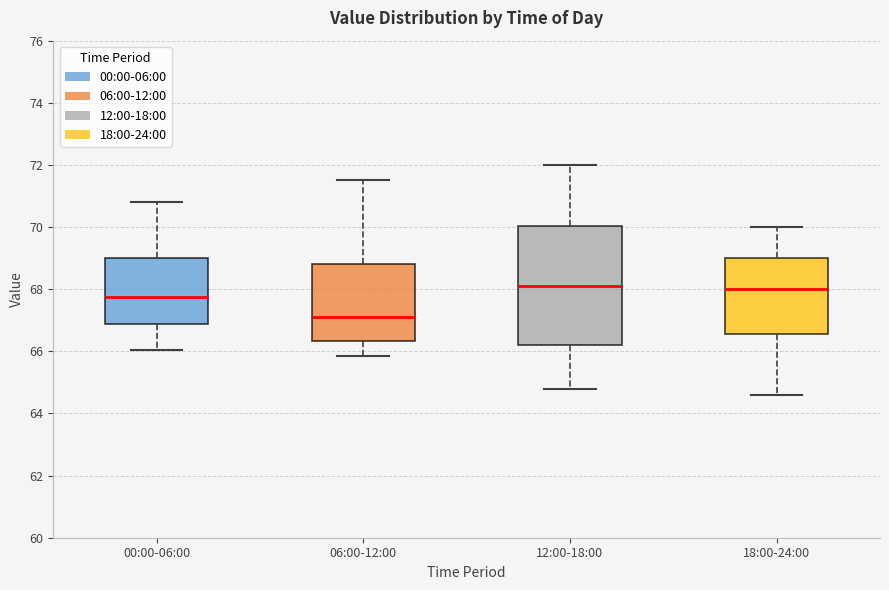

Reading left to right, read every box against the y-axis: the position of its median line, the range the box covers, and the ends of its whiskers. The values are not printed on the chart, so give them approximately, as read against the axis.

00:00-06:00: median 67.8, box 66.8 to 69.0, whiskers 66.0 to 70.8
06:00-12:00: median 67.2, box 66.4 to 68.8, whiskers 65.8 to 71.6
12:00-18:00: median 68.2, box 66.2 to 70.0, whiskers 64.8 to 72.0
18:00-24:00: median 68.0, box 66.6 to 69.0, whiskers 64.6 to 70.0